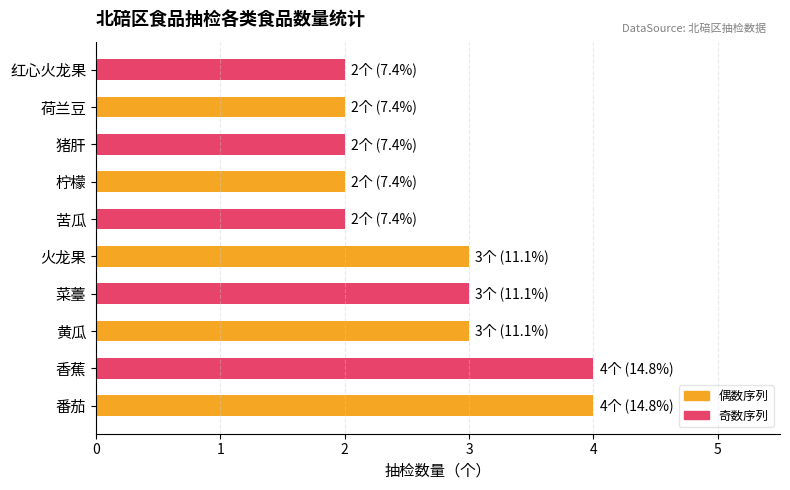

What is the sum of all values?

27